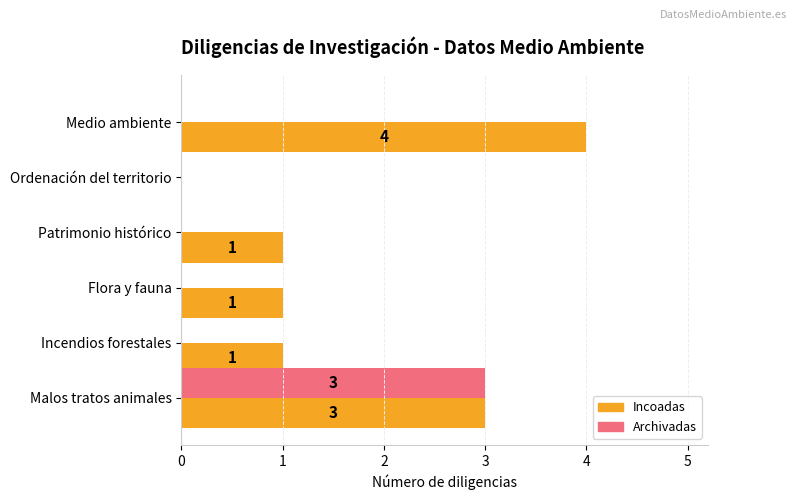

Which series has the largest total across all categories?

Incoadas